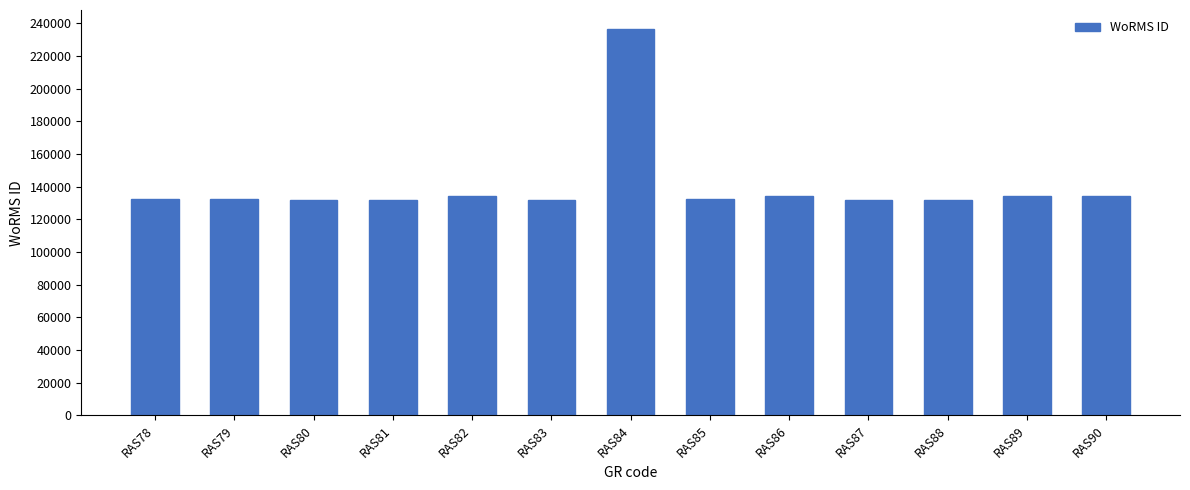

At which category does the chart reach its peak across all series?

RAS84